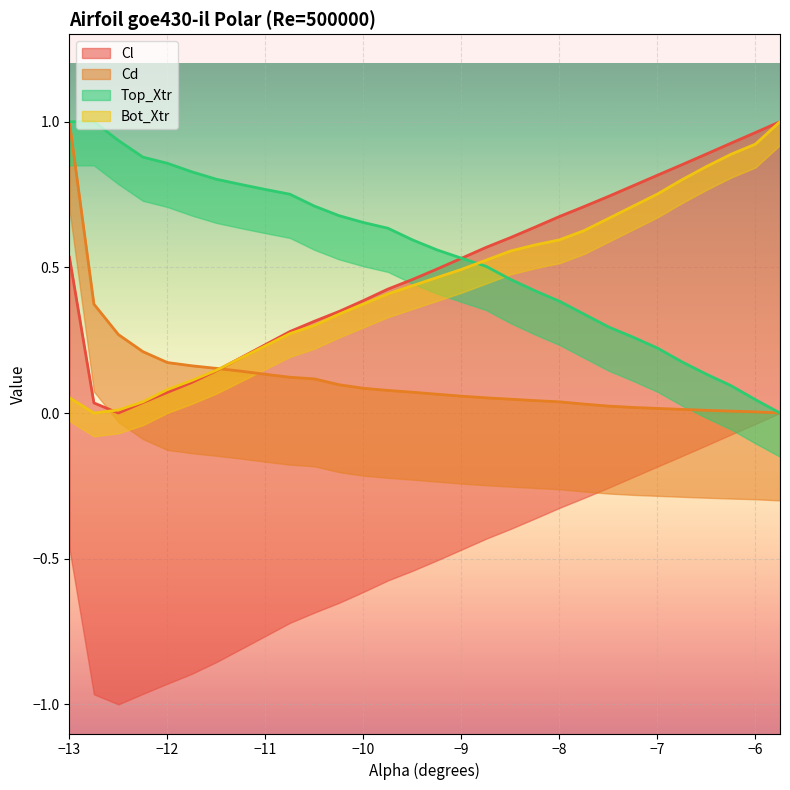

True or false: Cd has more than 1 interior local peaks.

False